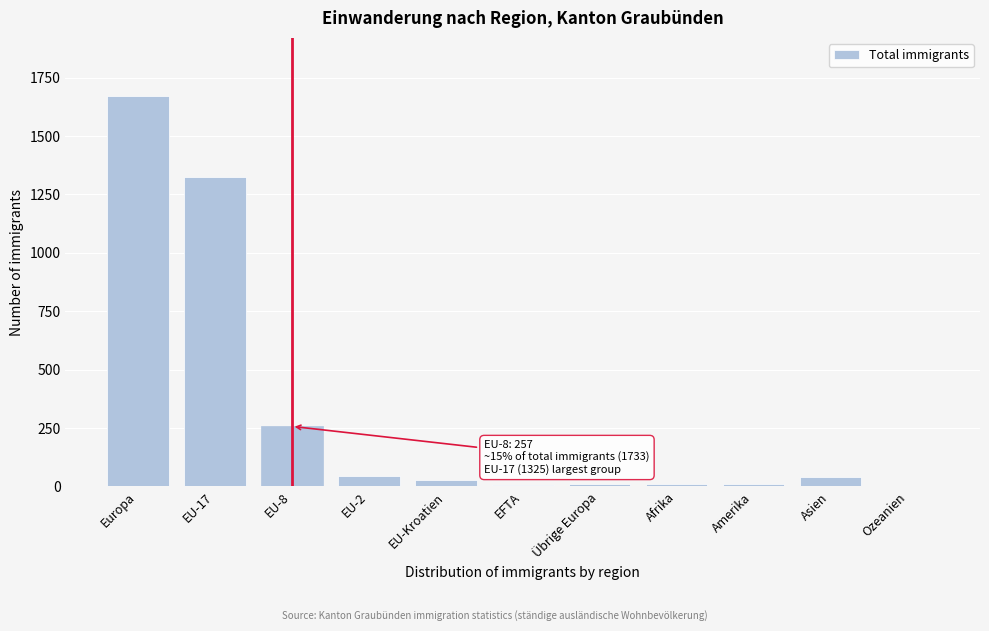

The value at Asien is 39. True or false?

True